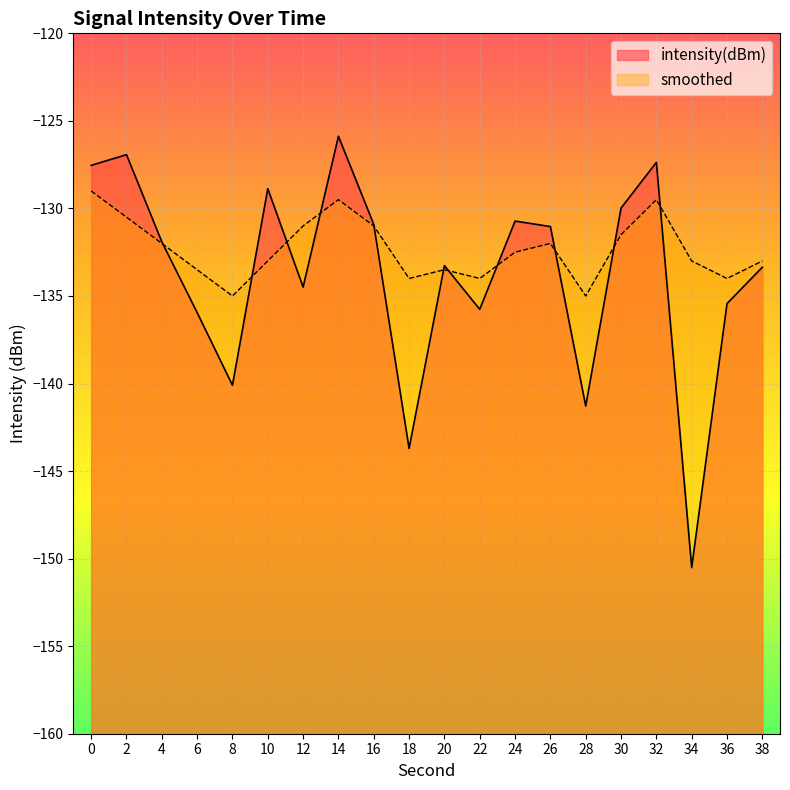

How many interior local valleys does the smoothed series have?

5